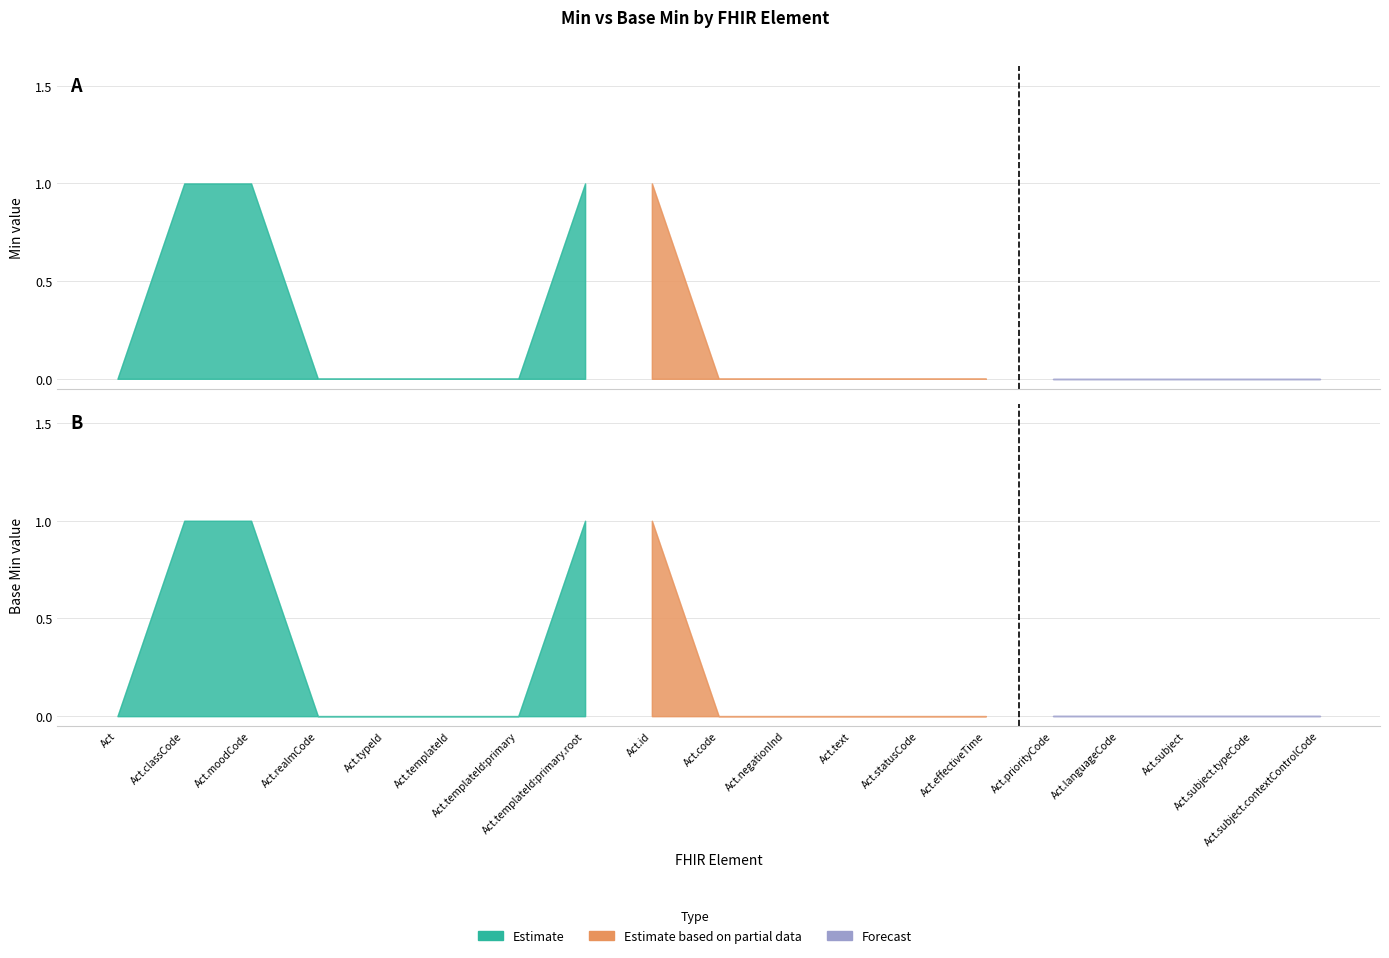

Reading right to left, transcribe all the data shown in this chart.

Min: 0	0	0	0	0	0	0	0	0	0	1	1	0	0	0	0	1	1	0
Base Min: 0	0	0	0	0	0	0	0	0	0	1	1	0	0	0	0	1	1	0